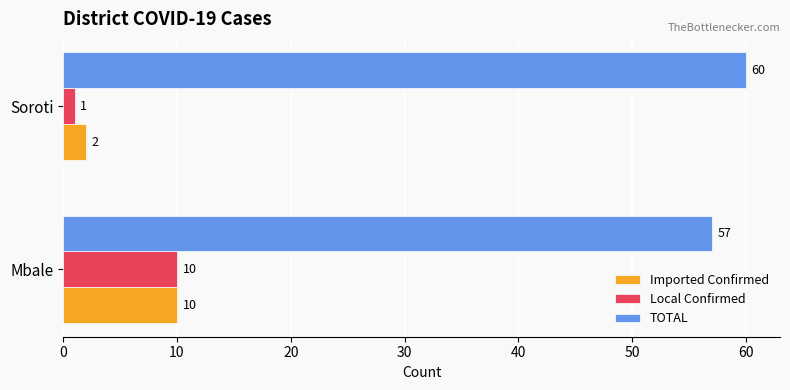

What is the lowest value of the Imported Confirmed series?

2